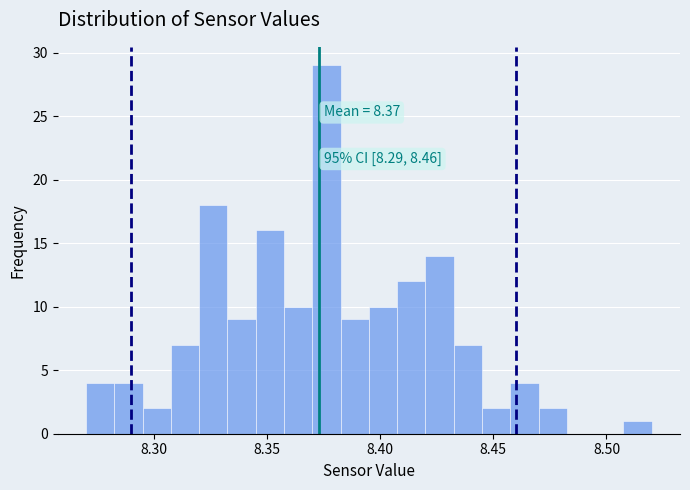

Around what value on the x-axis is the tallest bar? Give the approximate position of its centre, as read against the axis.

8.375